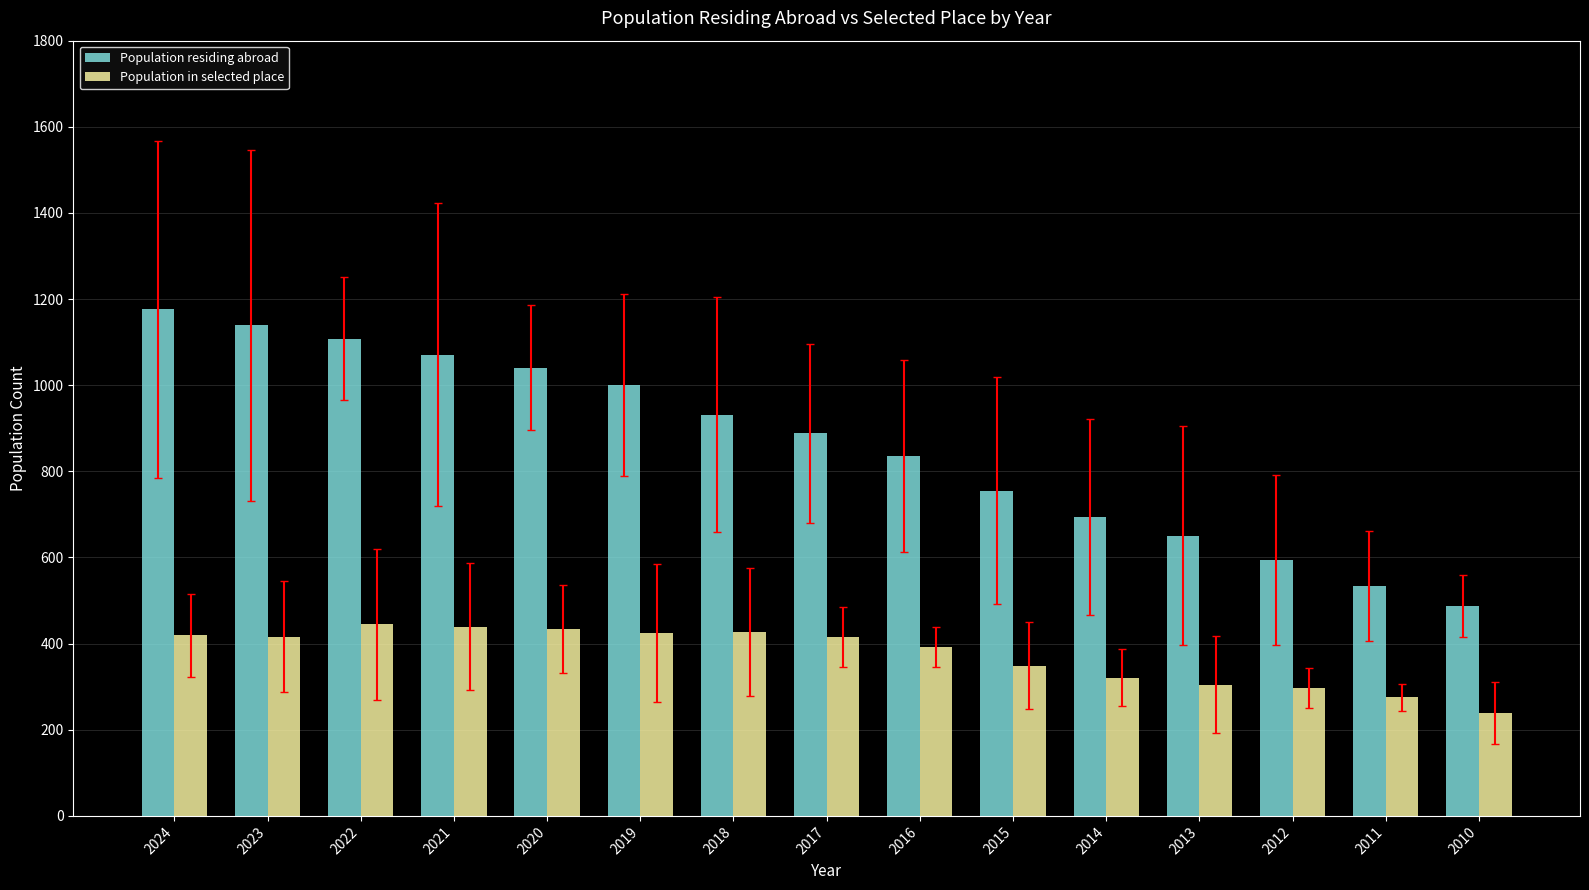

At how many categories does at least one series exceed 669?

11